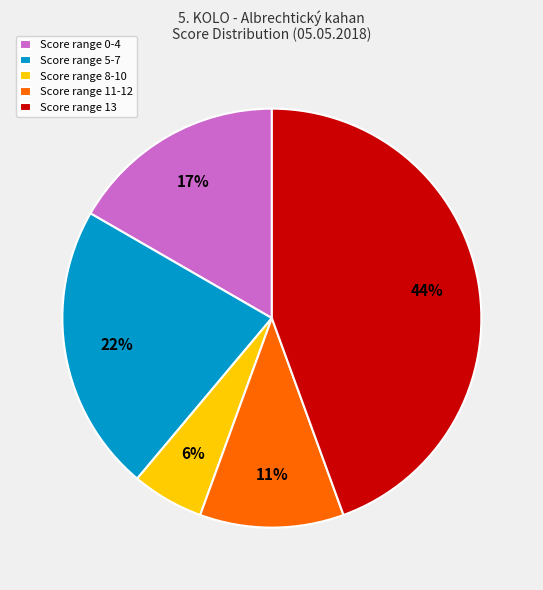

How many slices are in this pie chart?

5